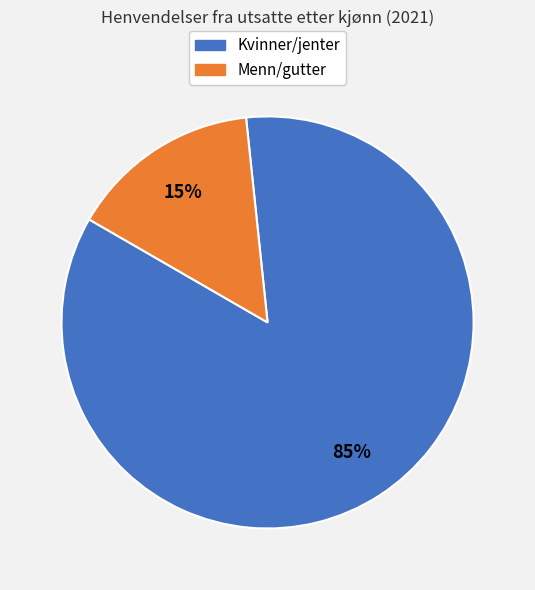

Does any single category account for the majority?

Yes